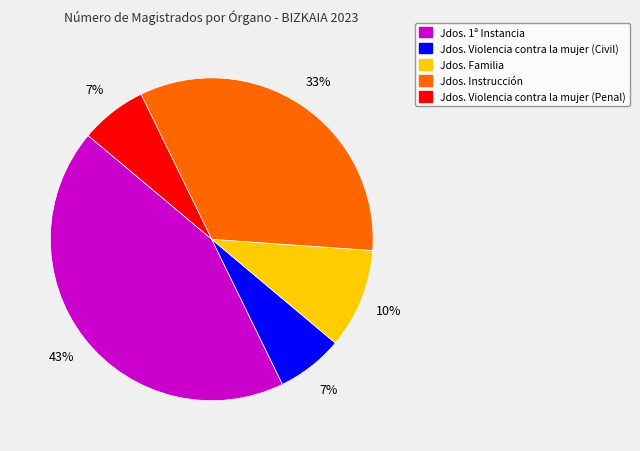

To the nearest percent, what percentage of the pie is Jdos. 1ª Instancia?

43%